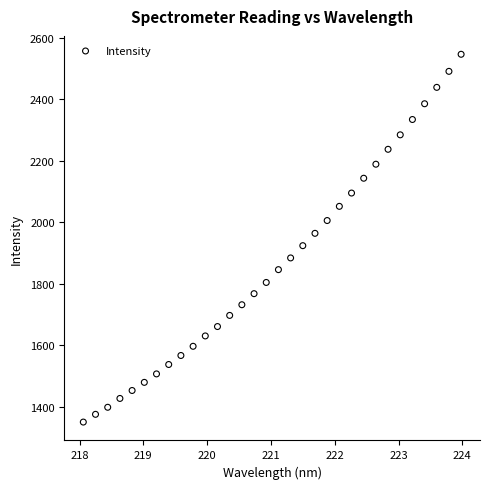

What is the range of Y values (max minus min)?

1196.4